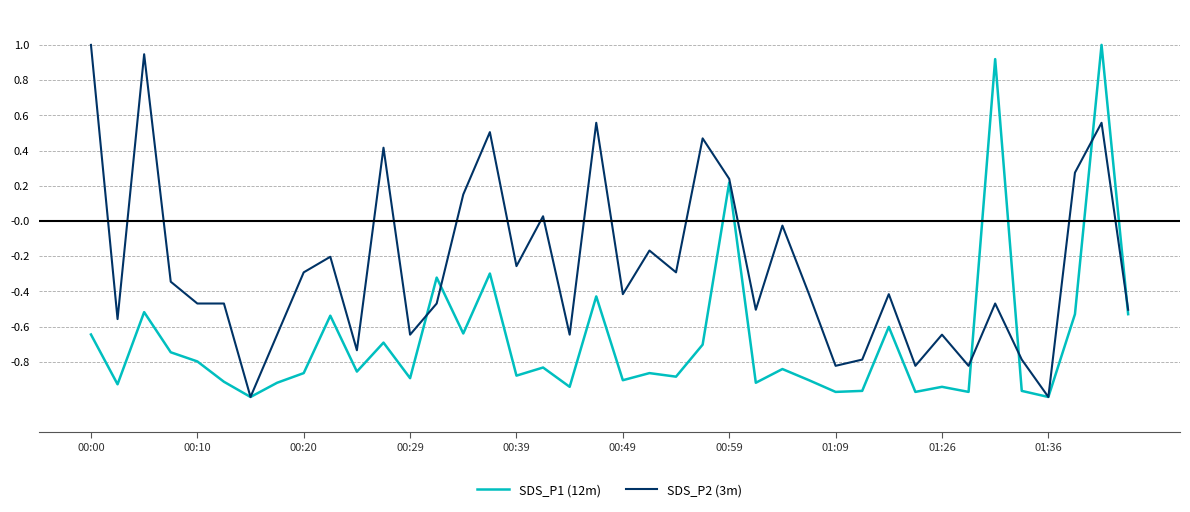

Count the number of data series in this chart.

2